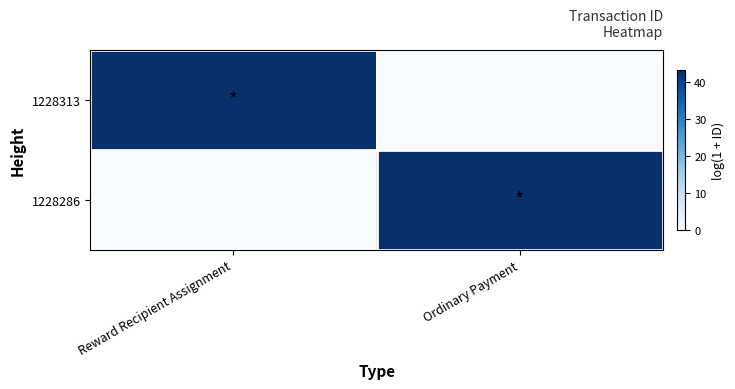

Reading right to left, list all the values displayed in this chart.

1228313: Ordinary Payment=0.0	Reward Recipient Assignment=43.3
1228286: Ordinary Payment=43.0	Reward Recipient Assignment=0.0